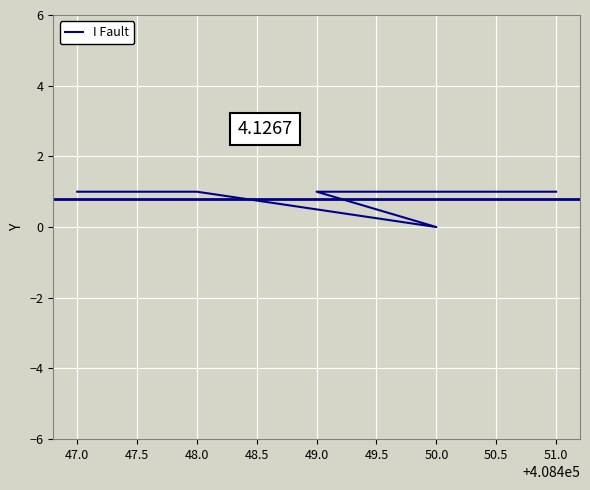

Is it true that the value at 50.0 is 1?

False